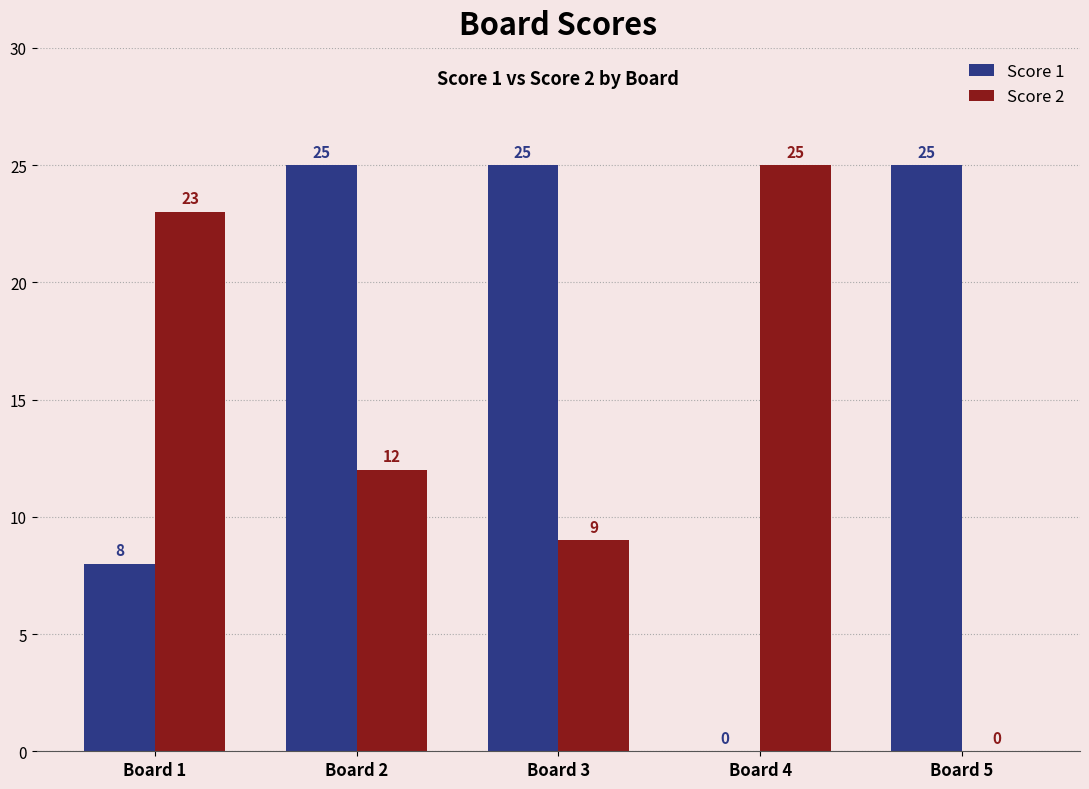

Which series has the largest total across all categories?

Score 1